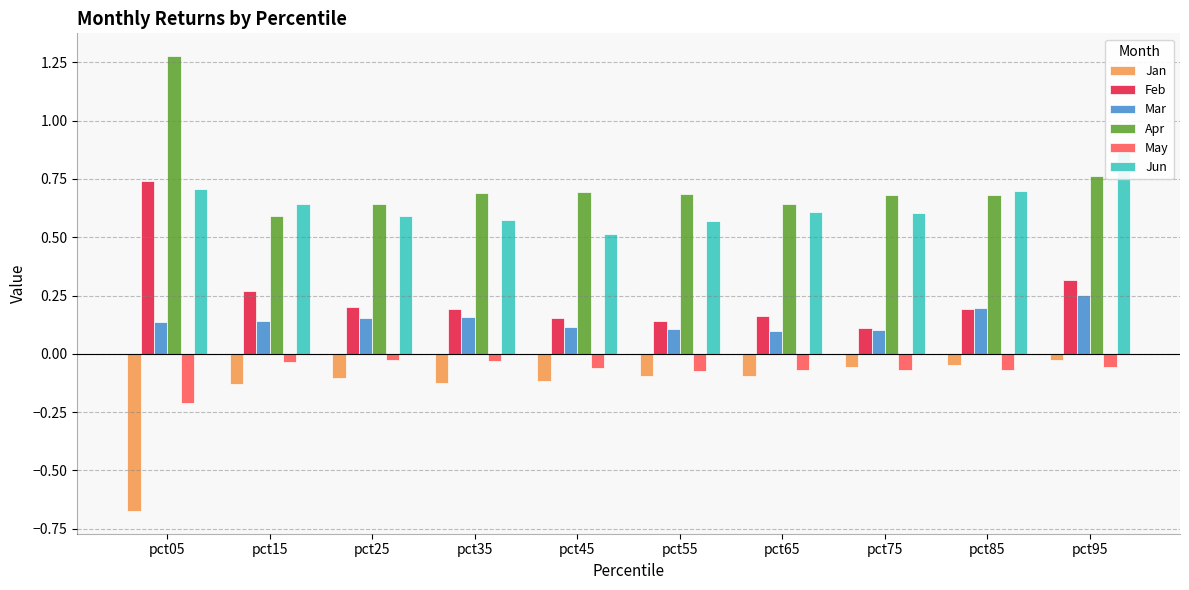

What is the difference between the highest and lowest values at pct75?

0.7